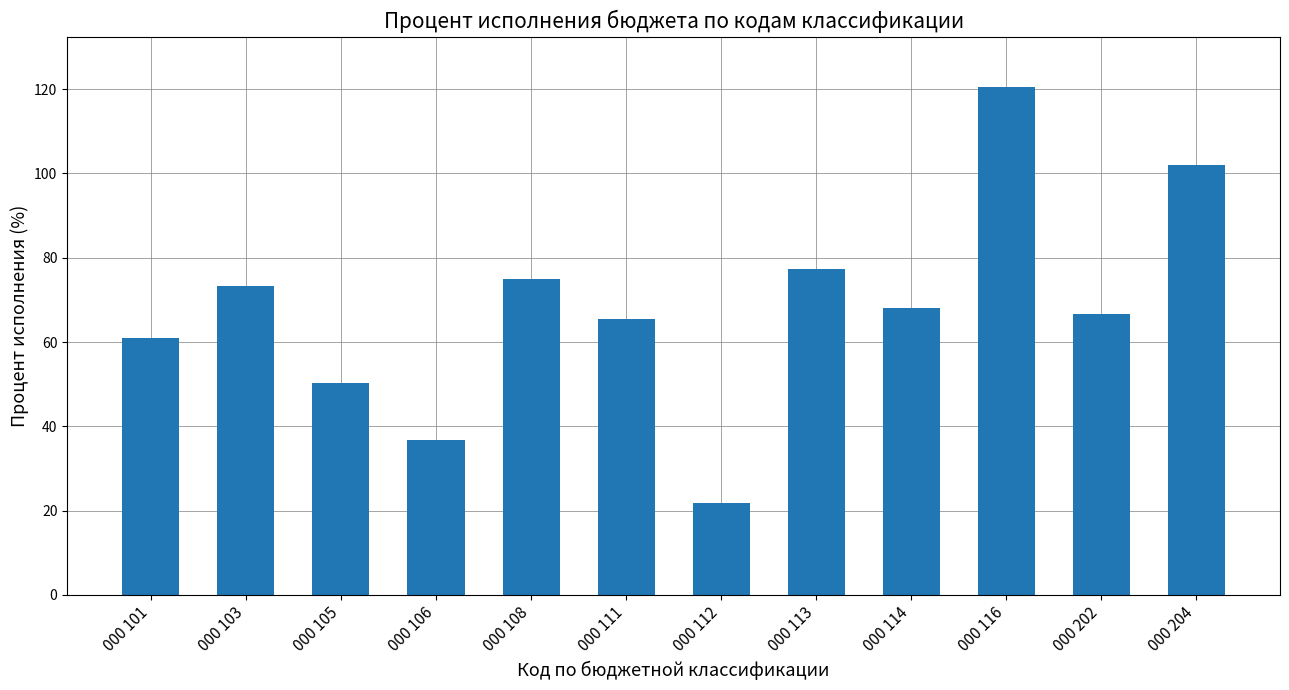

How many bars are there in total?

12